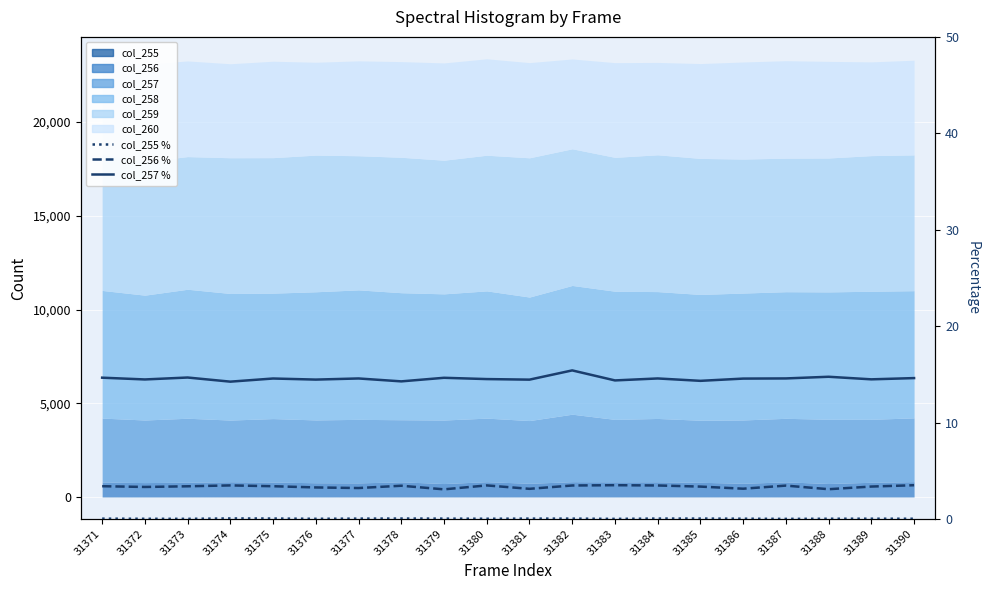

How many interior local peaks does the col_256 % series have?

5